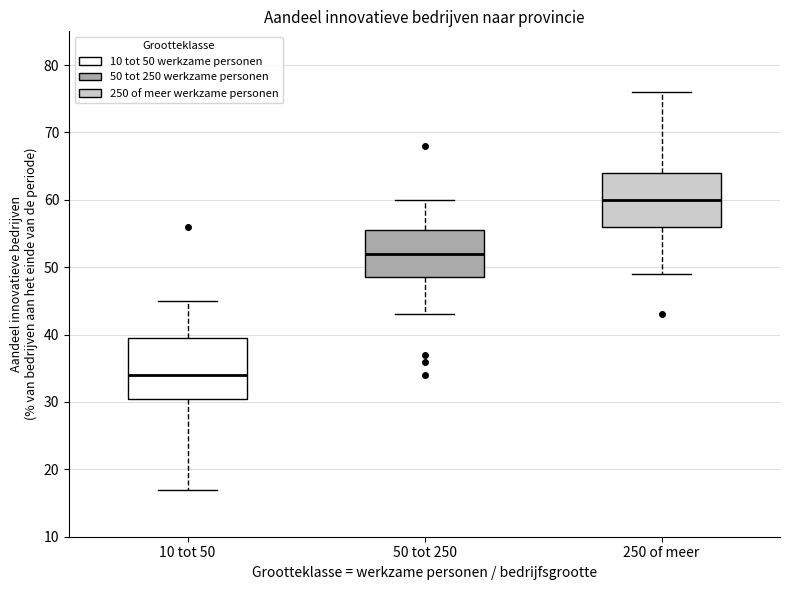

Which box is the tallest, from its lower edge to its upper edge?

10 tot 50